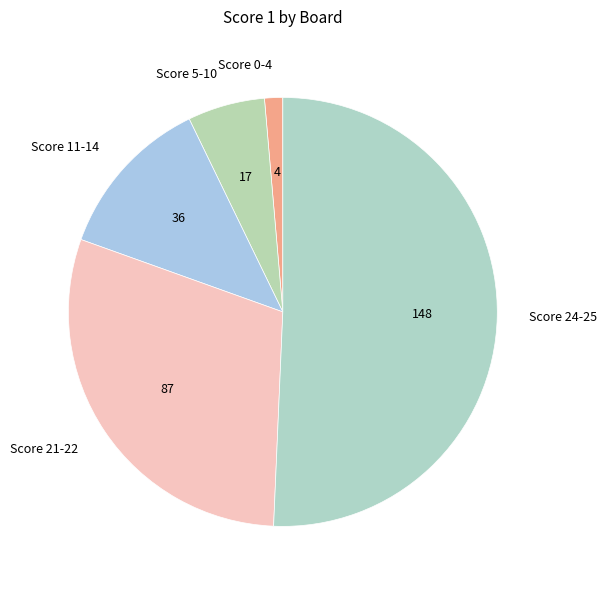

Which slice is the smallest?

Score 0-4